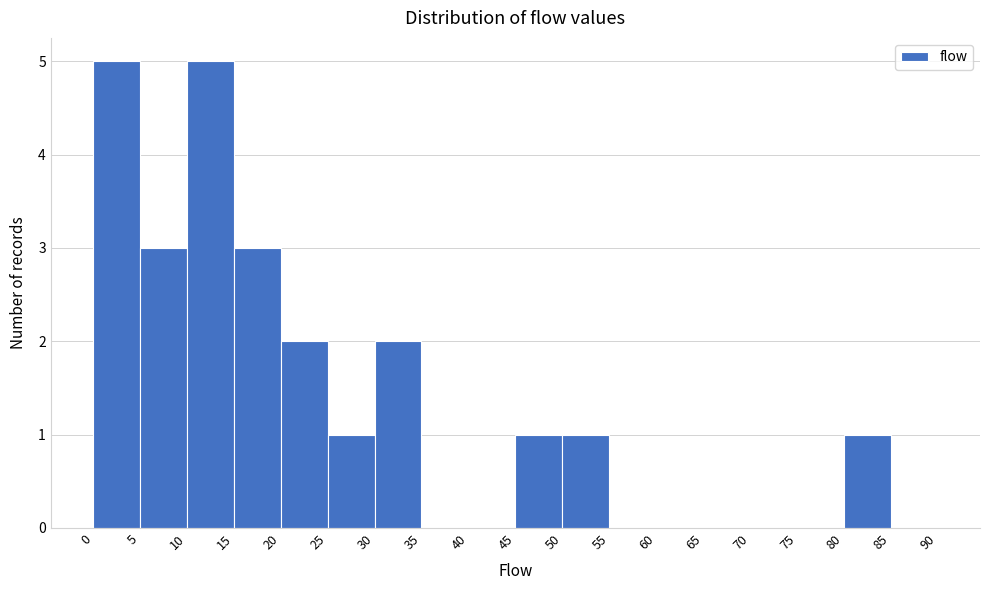

Reading left to right, transcribe this chart: for each bar, give the range it covers on the x-axis and its height. The values are not printed on the chart, so give them approximately, as read against the axis.

0 to 5: 5
5 to 10: 3
10 to 15: 5
15 to 20: 3
20 to 25: 2
25 to 30: 1
30 to 35: 2
35 to 40: 0
40 to 45: 0
45 to 50: 1
50 to 55: 1
55 to 60: 0
60 to 65: 0
65 to 70: 0
70 to 75: 0
75 to 80: 0
80 to 85: 1
85 to 90: 0